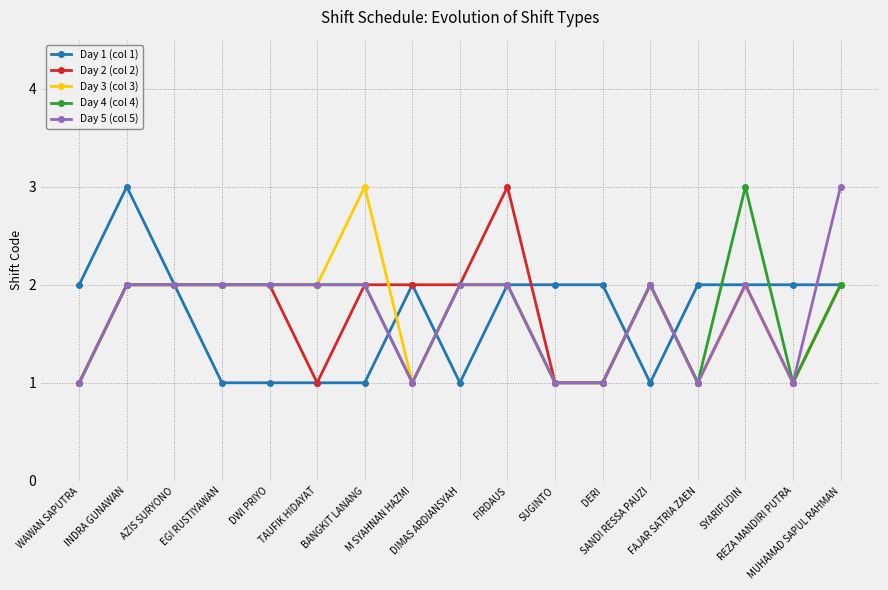

True or false: Day 5 (col 5) has more than 1 points higher than both neighbors.

True